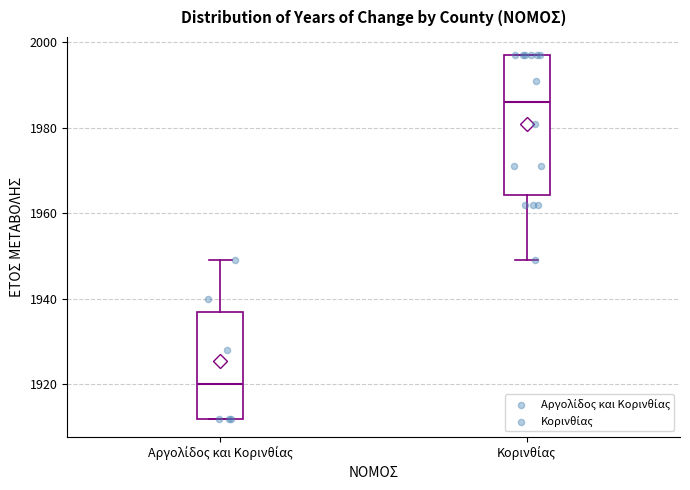

Reading left to right, read every box against the y-axis: the position of its median line, the range the box covers, and the ends of its whiskers. The values are not printed on the chart, so give them approximately, as read against the axis.

Αργολίδος και Κορινθίας: median 1920, box 1912 to 1938, whiskers 1912 to 1950
Κορινθίας: median 1986, box 1964 to 1998, whiskers 1950 to 1998